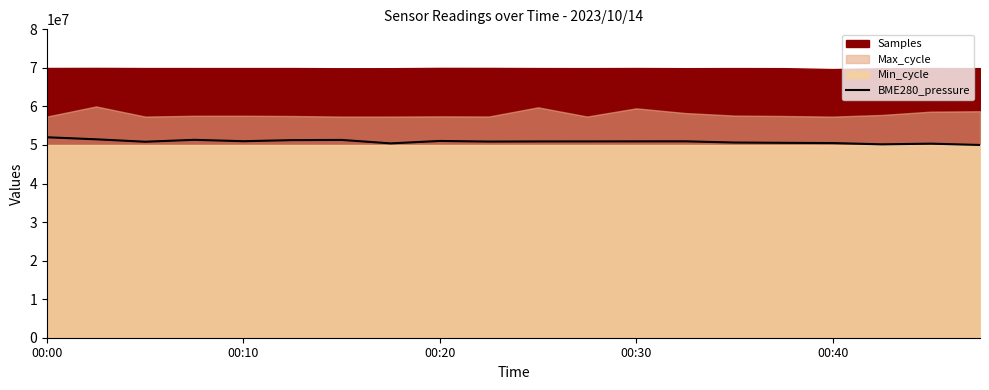

How many data points are above 50926164?

10